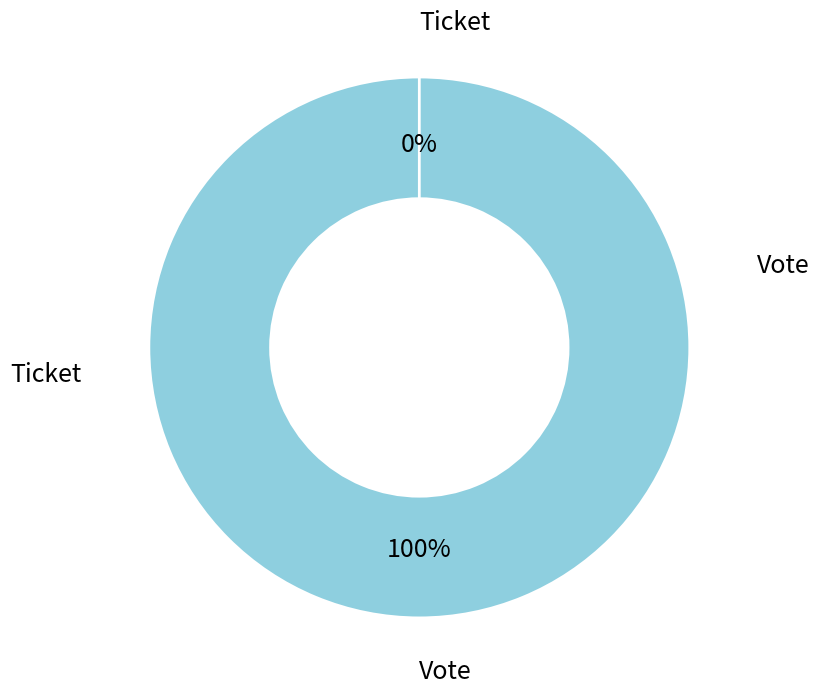

To the nearest percent, what percentage of the pie is Vote?

100%